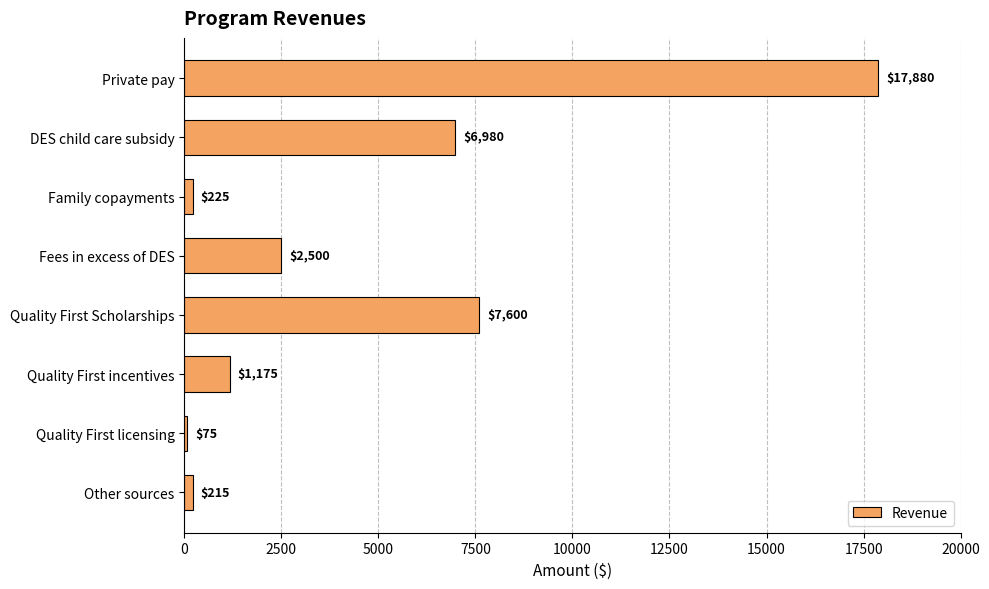

Approximately how many times larger is the value at DES child care subsidy compared to Quality First incentives?

5.9